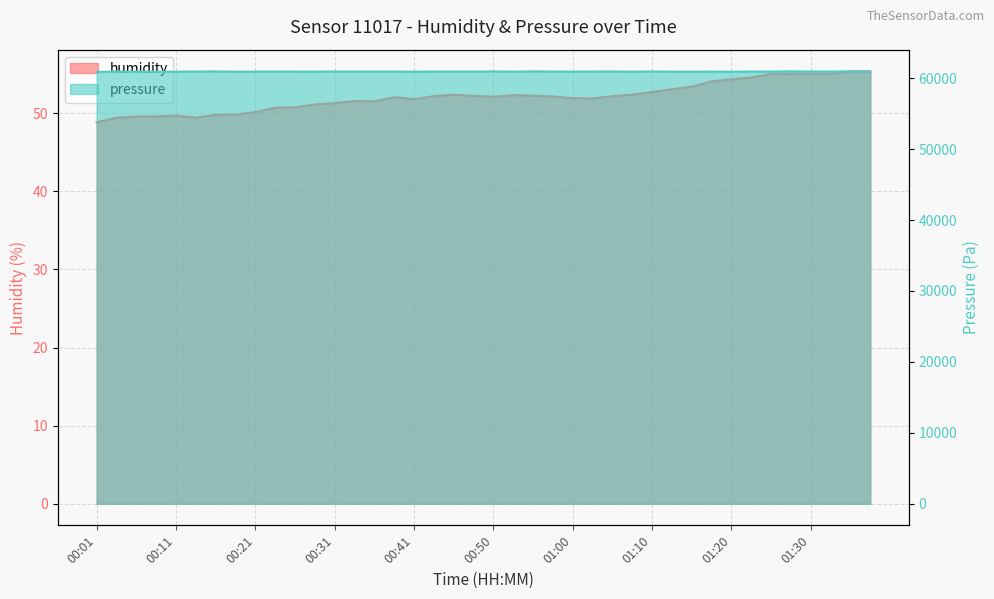

Between 00:23 and 01:25, which series saw the biggest shift?

pressure